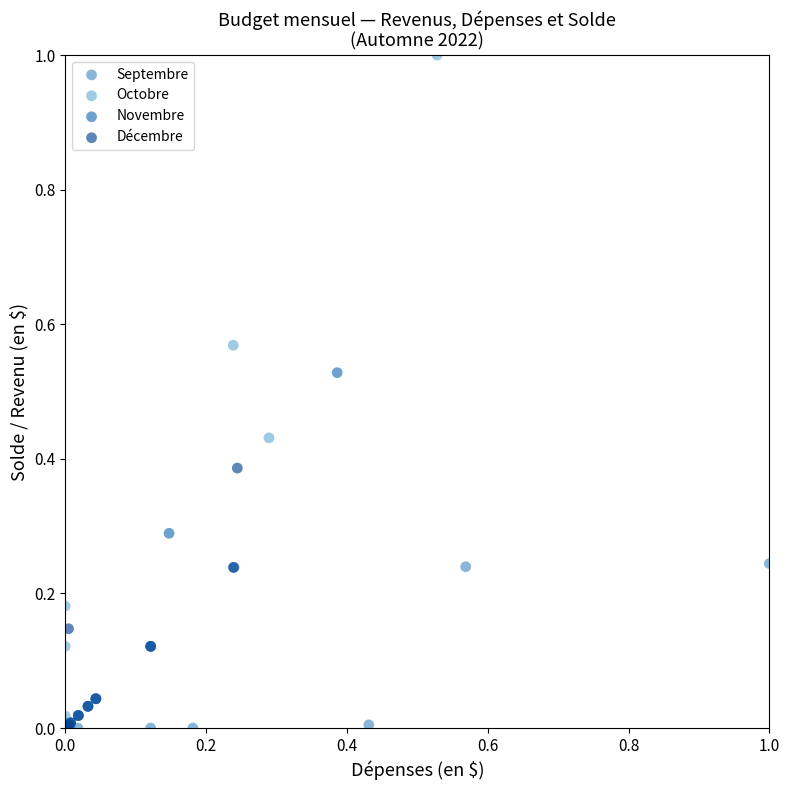

Which series has the widest spread of Y values?

Octobre